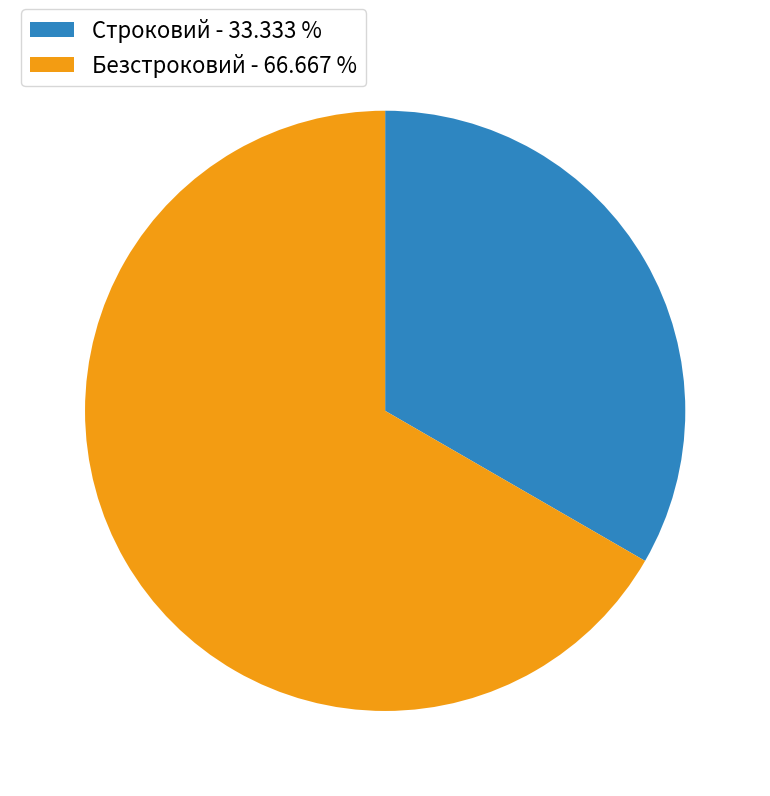

Is there a majority slice in this chart?

Yes